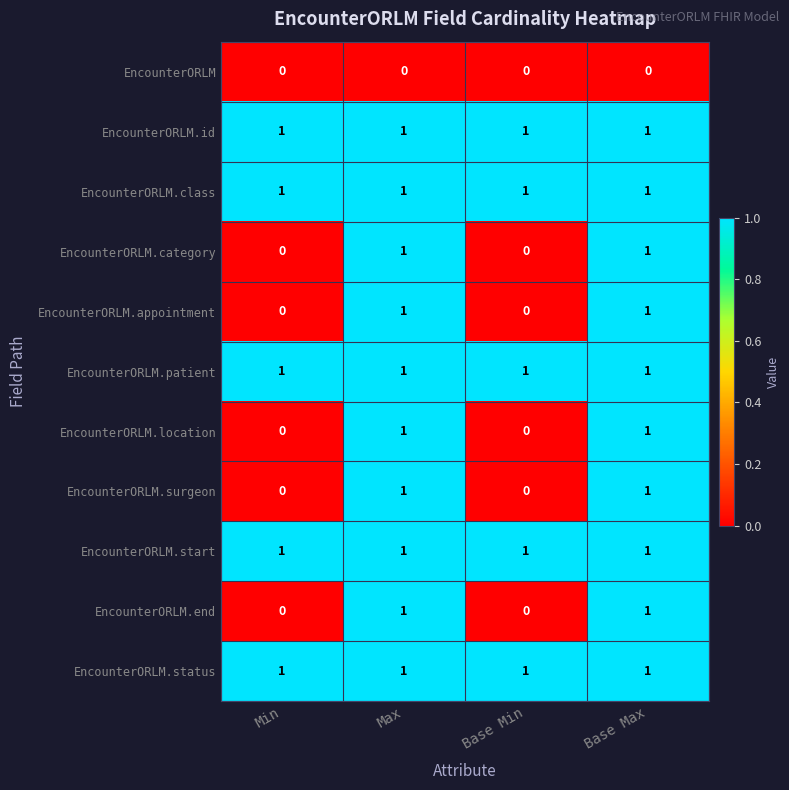

What is the difference between the highest and lowest values at Base Max?

1